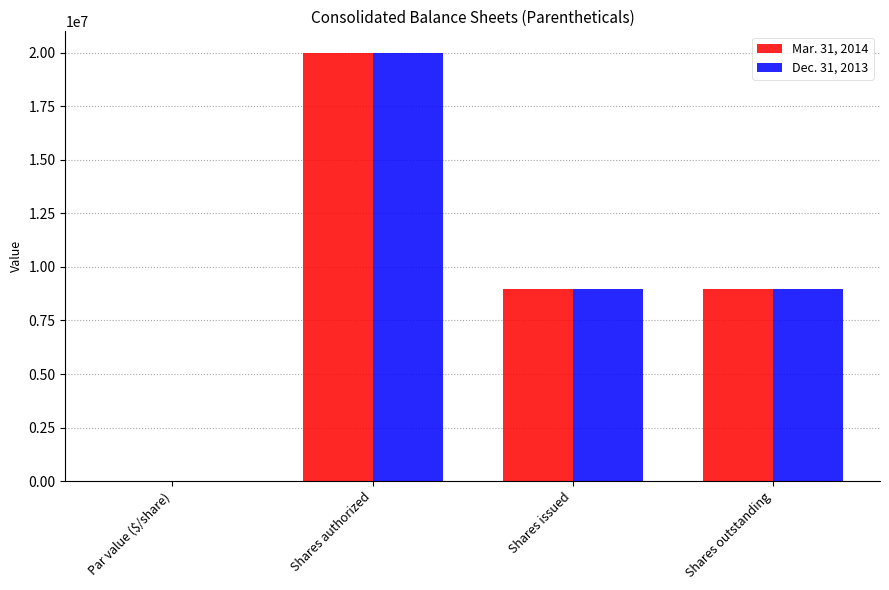

Which category has the highest value in the Dec. 31, 2013 series?

Shares authorized